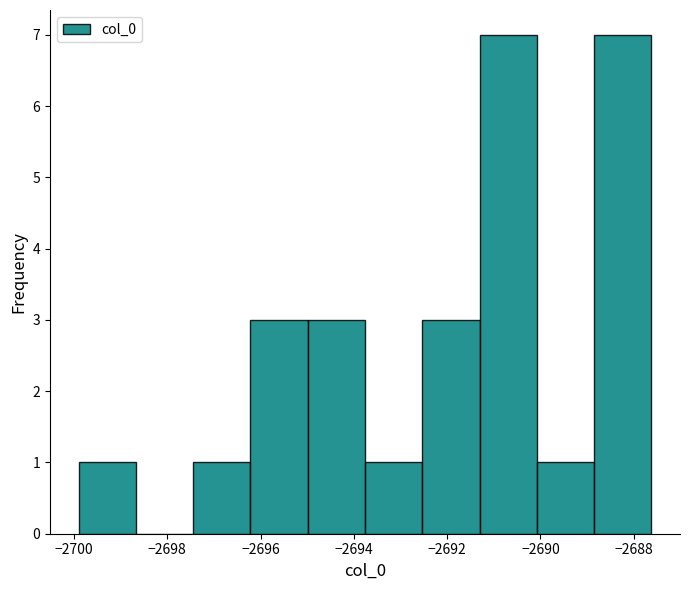

What is the height of the bar covering -2688.8 to -2687.6 on the x-axis? Neither the bar edges nor the heights are printed on the chart, so give them approximately, as read against the axes.

7